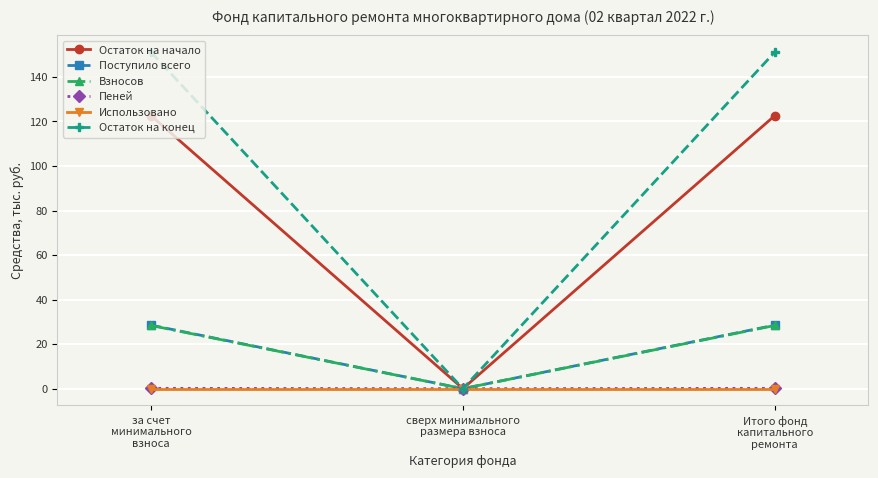

What is the maximum value for Остаток на начало?

122.6